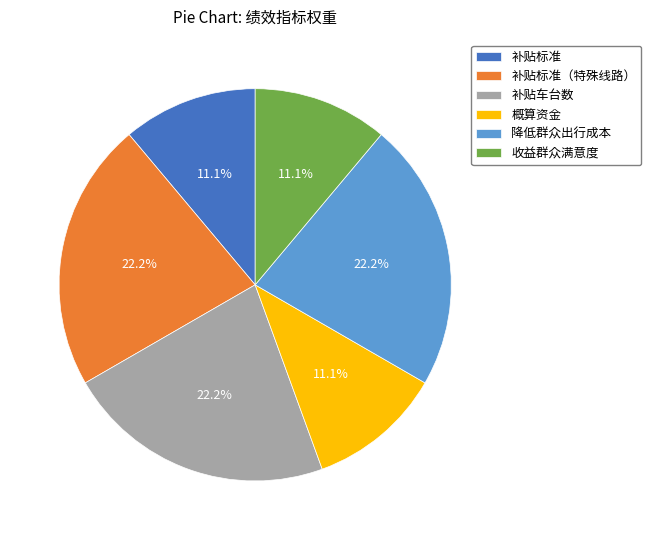

Approximately how many times larger is the value at 概算资金 compared to 收益群众满意度?

1.0